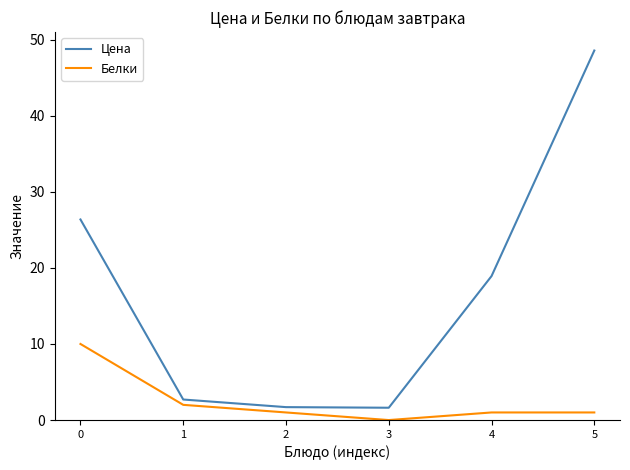

What is the spread (max minus min) of values at 5?

47.6